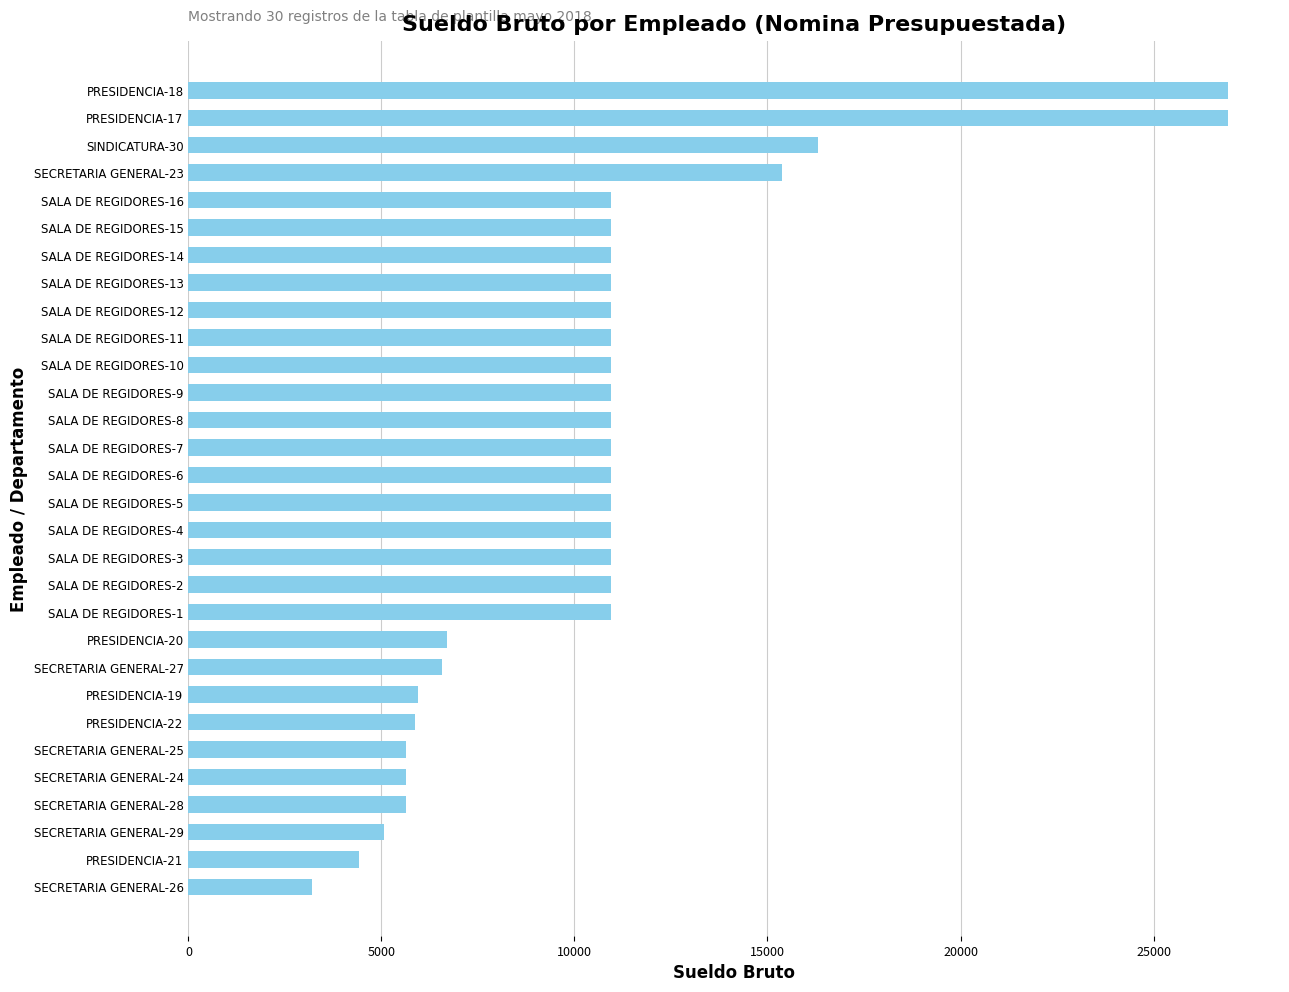

What is the average value?

10514.4